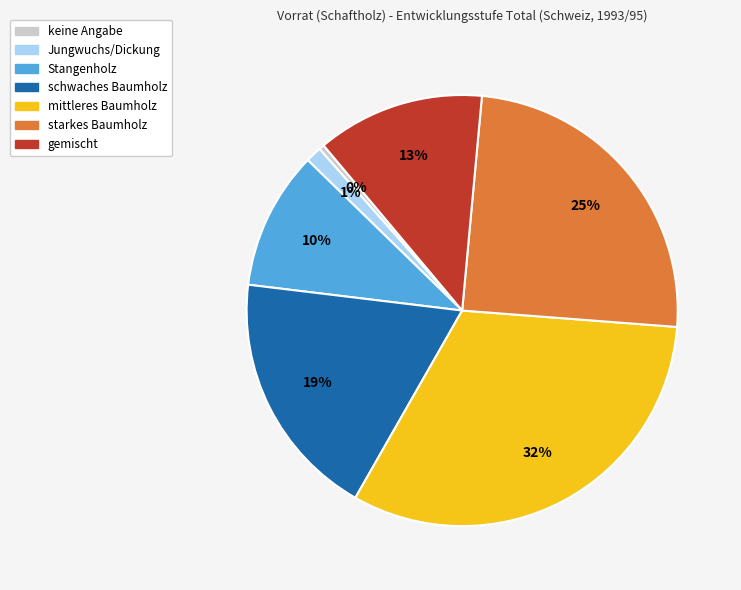

Which category has the biggest portion of the pie?

mittleres Baumholz